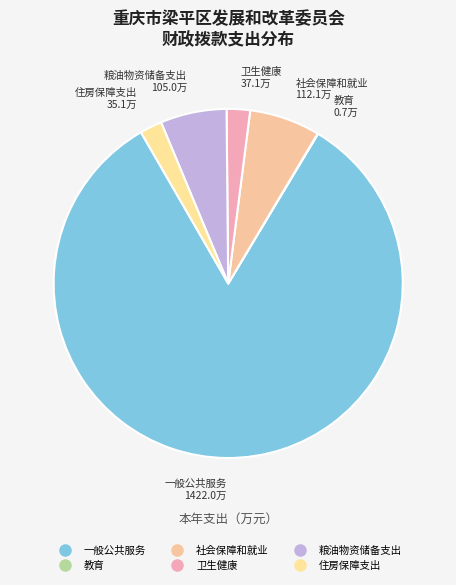

True or false: 住房保障支出 accounts for 2% of the total.

True